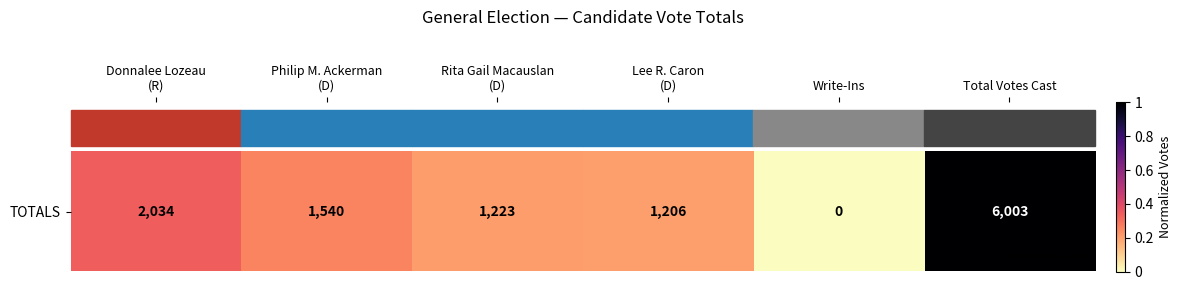

How many series are shown in this chart?

1